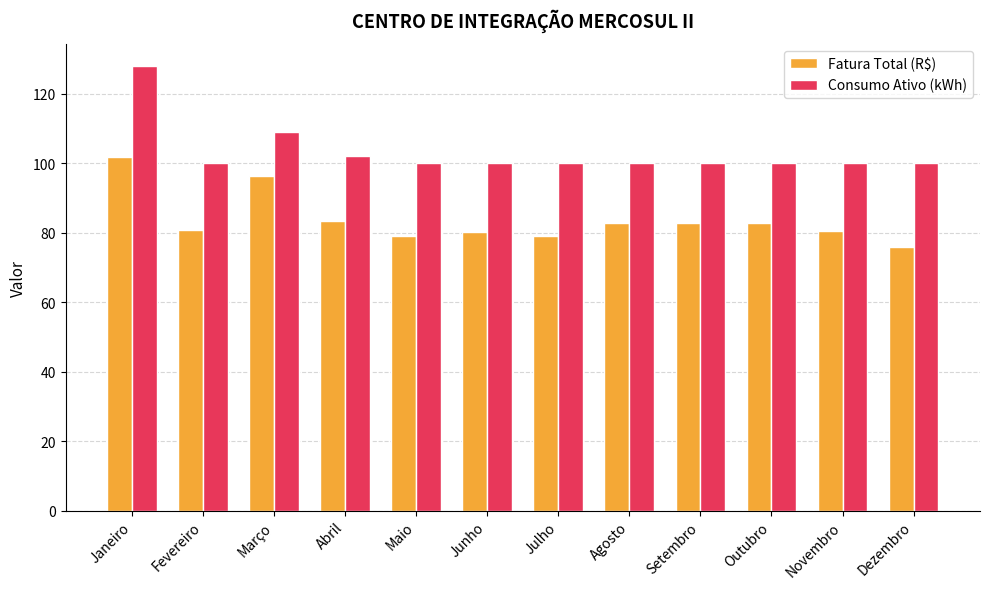

How many bars are there in each group?

2